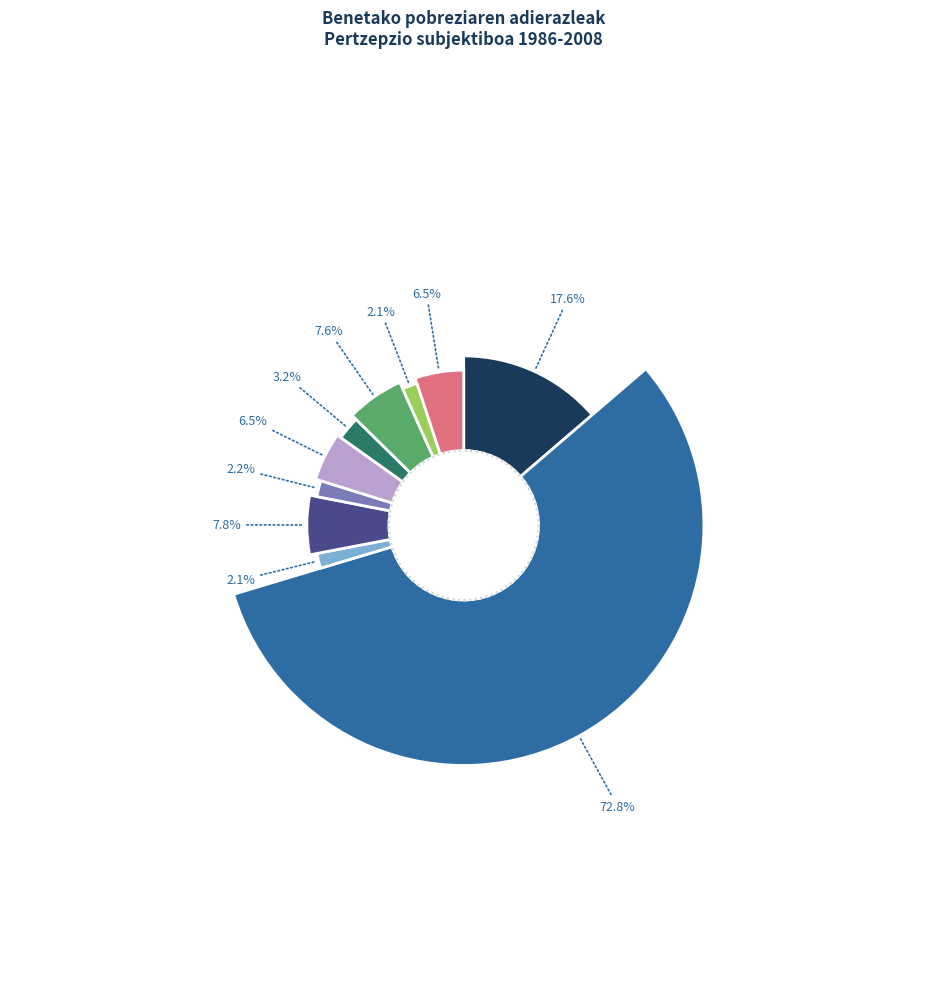

What portion of the pie excludes Gutxienez 2000?

94.9%